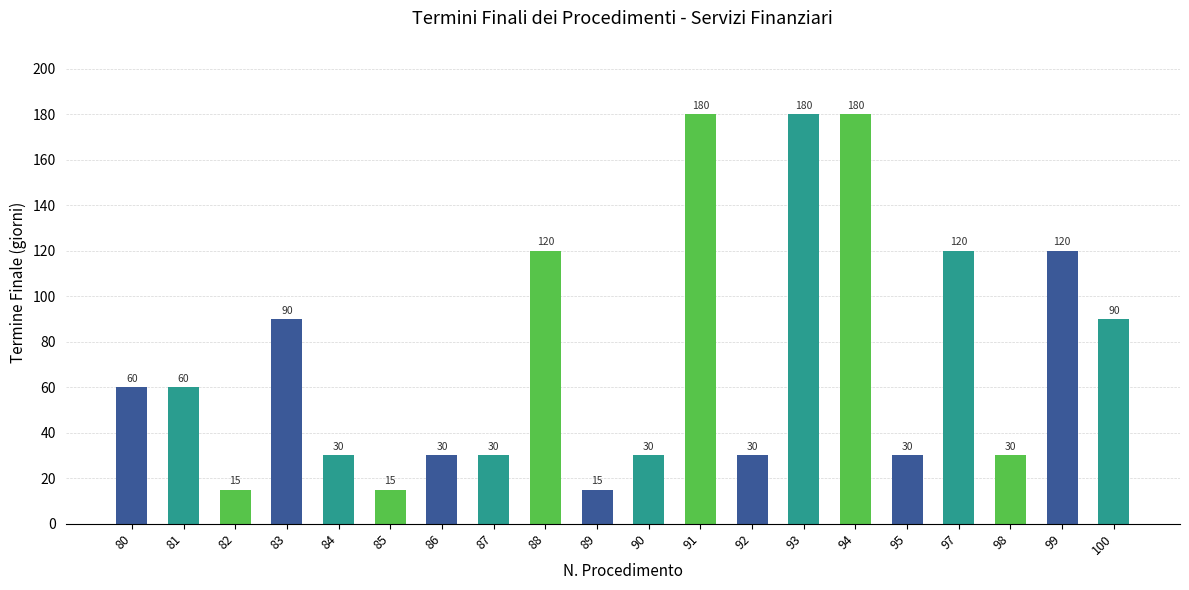

Are the bars horizontal?

No